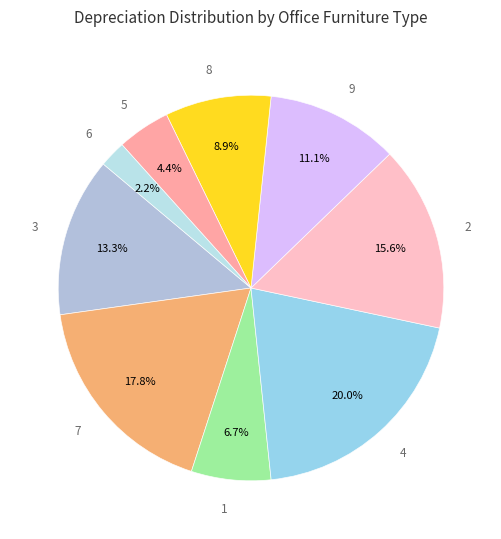

Do 3 and 4 together represent more than half of the pie?

No